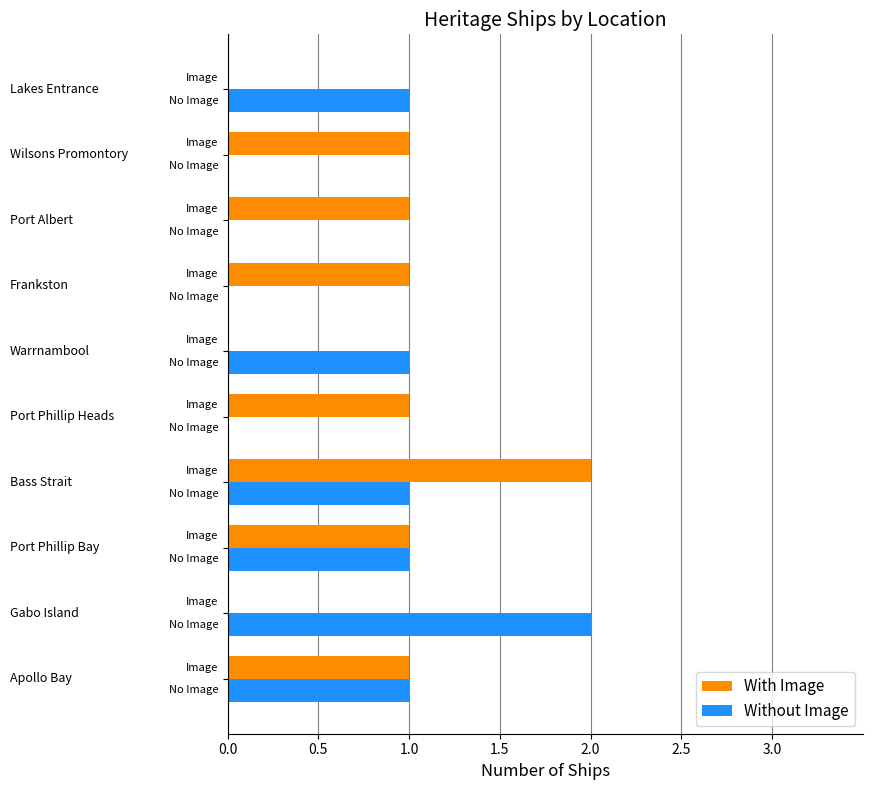

What position from the left is 1.0?

3